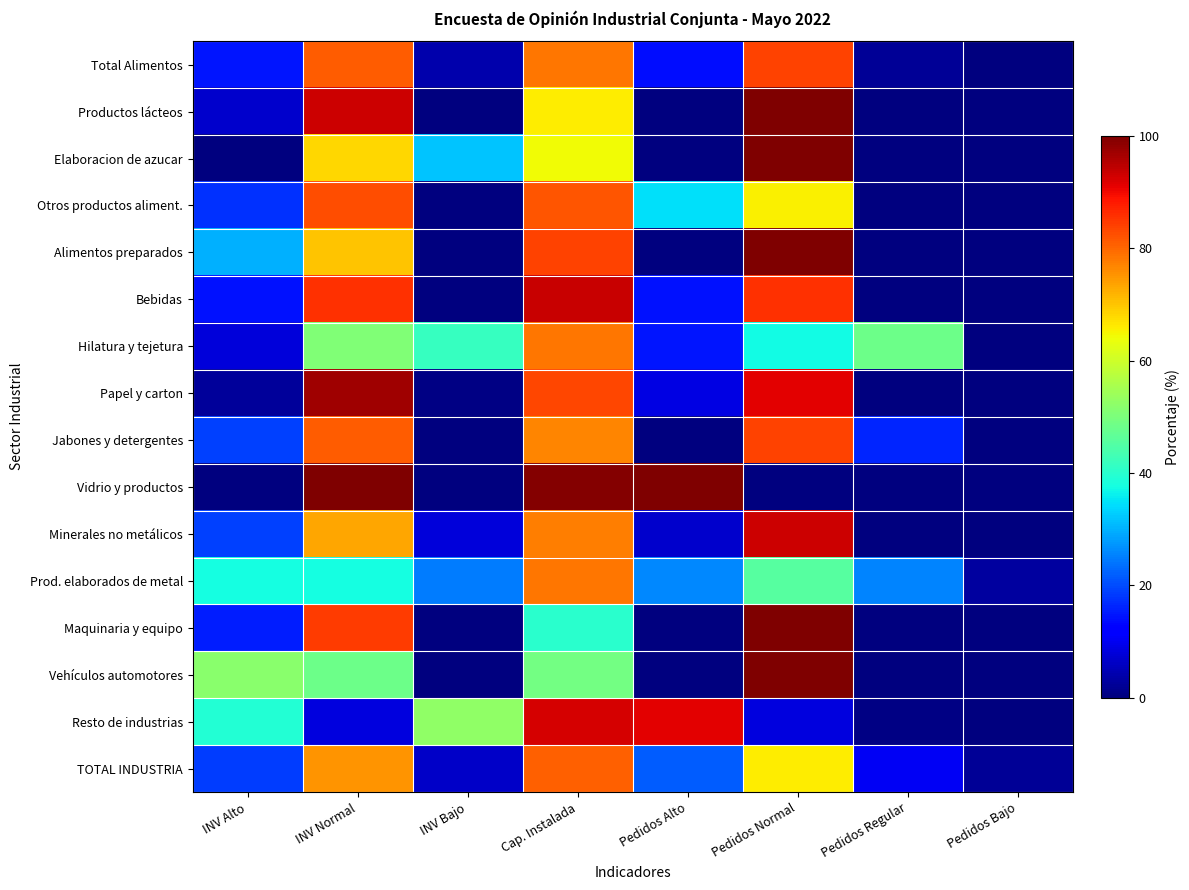

Reading right to left, extract all data points from this chart.

Total Alimentos: Pedidos Bajo=0.2	Pedidos Regular=2.3	Pedidos Normal=83.8	Pedidos Alto=13.7	Cap. Instalada=78.4	INV Bajo=4.3	INV Normal=81.2	INV Alto=14.5
Productos lácteos: Pedidos Bajo=0.0	Pedidos Regular=0.0	Pedidos Normal=100.0	Pedidos Alto=0.0	Cap. Instalada=65.8	INV Bajo=0.0	INV Normal=93.1	INV Alto=6.9
Elaboracion de azucar: Pedidos Bajo=0.0	Pedidos Regular=0.0	Pedidos Normal=100.0	Pedidos Alto=0.0	Cap. Instalada=64.4	INV Bajo=31.8	INV Normal=68.2	INV Alto=0.0
Otros productos aliment.: Pedidos Bajo=0.0	Pedidos Regular=0.0	Pedidos Normal=65.4	Pedidos Alto=34.6	Cap. Instalada=81.8	INV Bajo=0.0	INV Normal=82.5	INV Alto=17.5
Alimentos preparados: Pedidos Bajo=0.0	Pedidos Regular=0.2	Pedidos Normal=99.8	Pedidos Alto=0.0	Cap. Instalada=83.8	INV Bajo=0.0	INV Normal=70.0	INV Alto=30.0
Bebidas: Pedidos Bajo=0.0	Pedidos Regular=0.0	Pedidos Normal=85.7	Pedidos Alto=14.3	Cap. Instalada=93.5	INV Bajo=0.0	INV Normal=85.7	INV Alto=14.3
Hilatura y tejetura: Pedidos Bajo=0.0	Pedidos Regular=48.2	Pedidos Normal=37.2	Pedidos Alto=14.6	Cap. Instalada=78.3	INV Bajo=41.5	INV Normal=50.4	INV Alto=8.1
Papel y carton: Pedidos Bajo=0.0	Pedidos Regular=0.0	Pedidos Normal=91.1	Pedidos Alto=8.9	Cap. Instalada=83.6	INV Bajo=0.4	INV Normal=96.9	INV Alto=2.7
Jabones y detergentes: Pedidos Bajo=0.1	Pedidos Regular=16.2	Pedidos Normal=83.8	Pedidos Alto=0.0	Cap. Instalada=76.7	INV Bajo=0.1	INV Normal=81.2	INV Alto=18.8
Vidrio y productos: Pedidos Bajo=0.0	Pedidos Regular=0.0	Pedidos Normal=0.0	Pedidos Alto=100.0	Cap. Instalada=99.6	INV Bajo=0.0	INV Normal=100.0	INV Alto=0.0
Minerales no metálicos: Pedidos Bajo=0.2	Pedidos Regular=0.0	Pedidos Normal=93.1	Pedidos Alto=6.7	Cap. Instalada=77.5	INV Bajo=8.0	INV Normal=73.1	INV Alto=18.9
Prod. elaborados de metal: Pedidos Bajo=2.9	Pedidos Regular=25.7	Pedidos Normal=45.6	Pedidos Alto=25.8	Cap. Instalada=78.4	INV Bajo=24.7	INV Normal=37.7	INV Alto=37.6
Maquinaria y equipo: Pedidos Bajo=0.0	Pedidos Regular=0.2	Pedidos Normal=99.8	Pedidos Alto=0.0	Cap. Instalada=39.9	INV Bajo=0.0	INV Normal=84.6	INV Alto=15.4
Vehículos automotores: Pedidos Bajo=0.2	Pedidos Regular=0.0	Pedidos Normal=99.8	Pedidos Alto=0.0	Cap. Instalada=49.0	INV Bajo=0.2	INV Normal=48.1	INV Alto=51.7
Resto de industrias: Pedidos Bajo=0.0	Pedidos Regular=0.4	Pedidos Normal=8.4	Pedidos Alto=91.2	Cap. Instalada=92.5	INV Bajo=52.5	INV Normal=8.4	INV Alto=39.2
TOTAL INDUSTRIA: Pedidos Bajo=2.0	Pedidos Regular=10.3	Pedidos Normal=66.0	Pedidos Alto=21.8	Cap. Instalada=80.7	INV Bajo=6.4	INV Normal=75.1	INV Alto=18.6